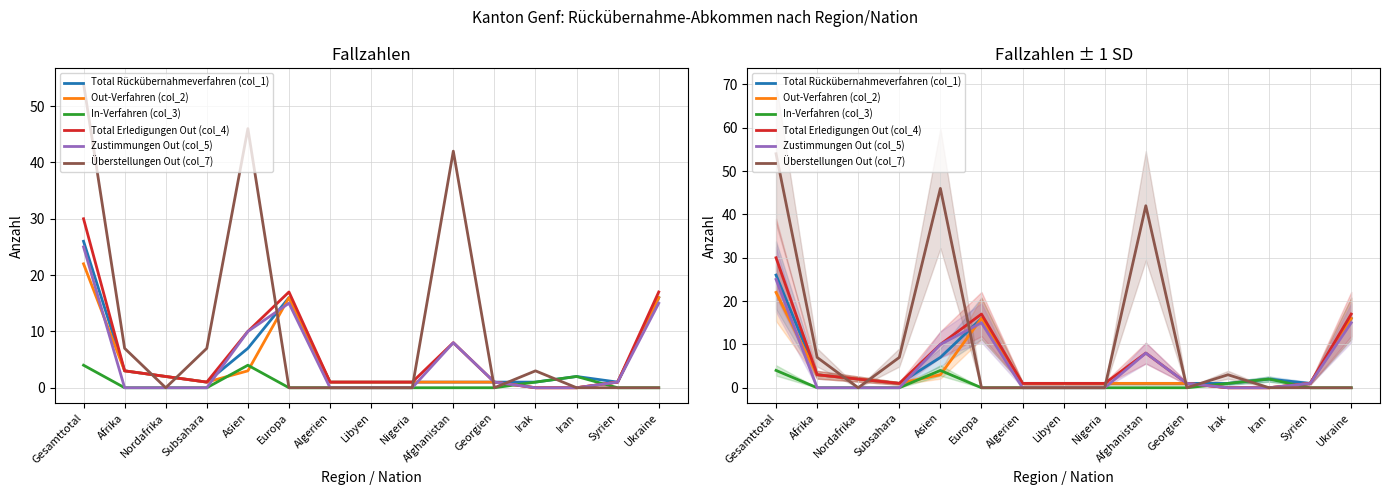

What is the maximum value for Total Rückübernahmeverfahren (col_1)?

26